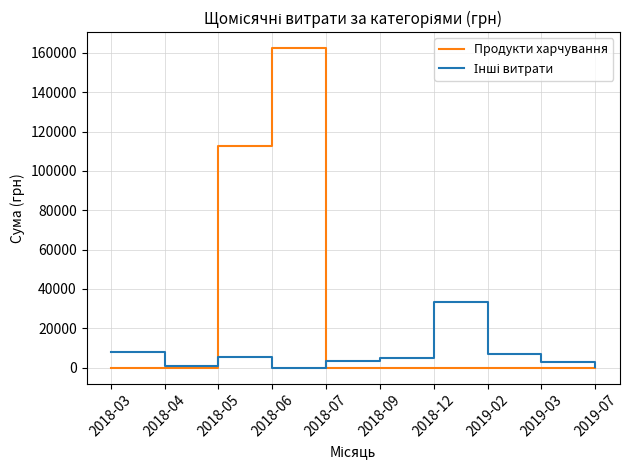

At which category is the sum across all series the highest?

2018-06